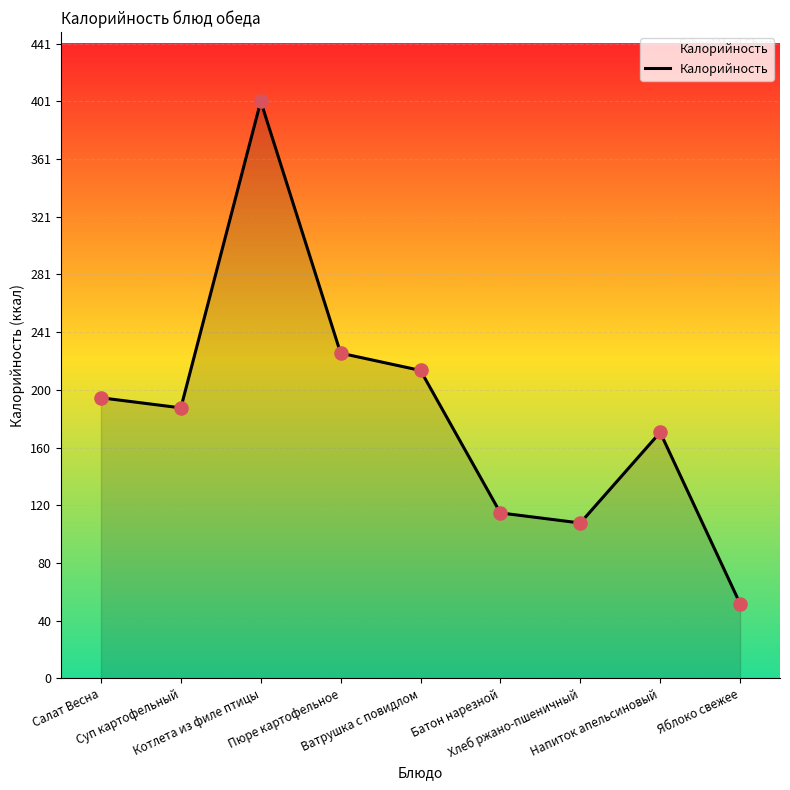

Which has a higher value, Салат Весна or Ватрушка с повидлом?

Ватрушка с повидлом